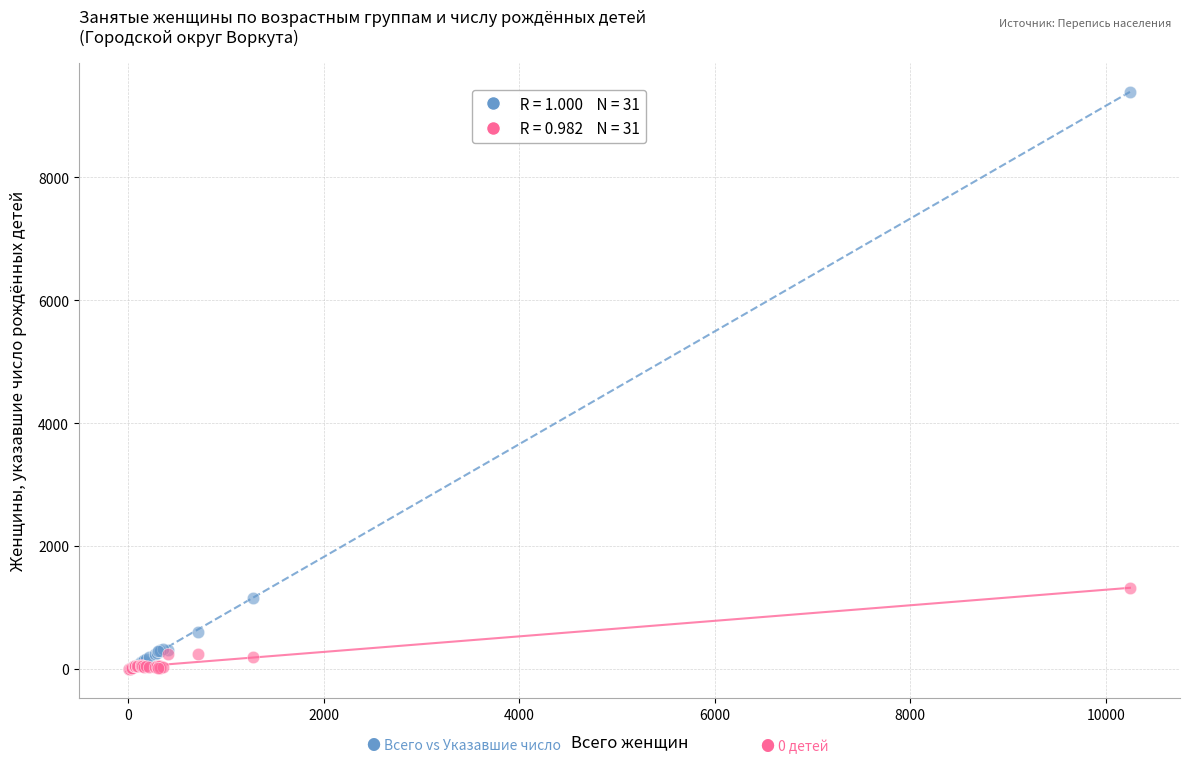

Across all series, what Y value is closest to 4697?

1313